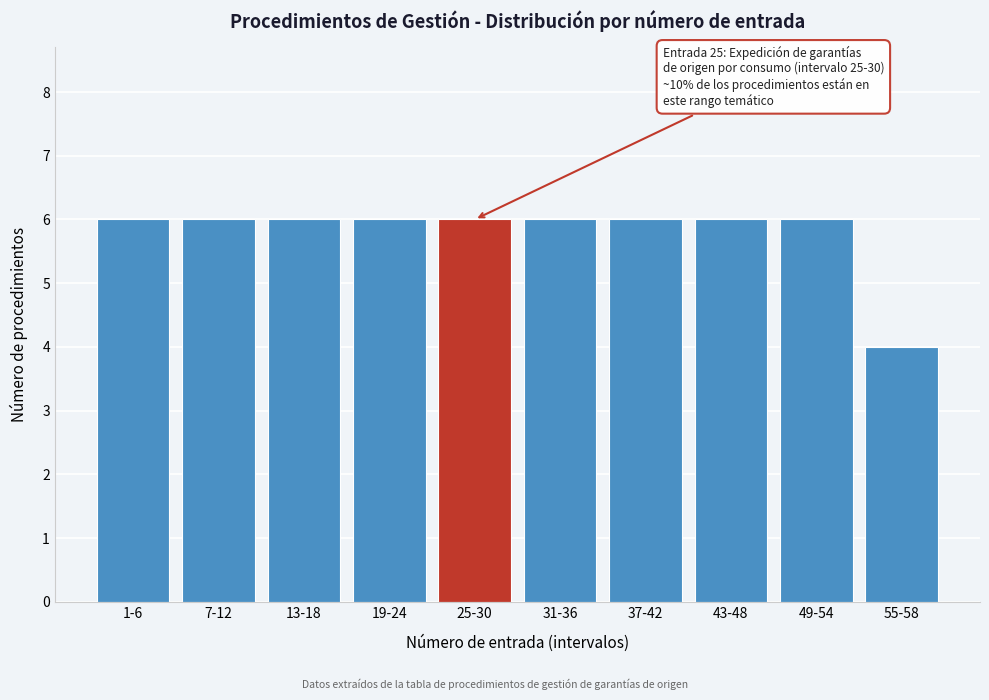

Reading left to right, transcribe all the data shown in this chart.

6	6	6	6	6	6	6	6	6	4